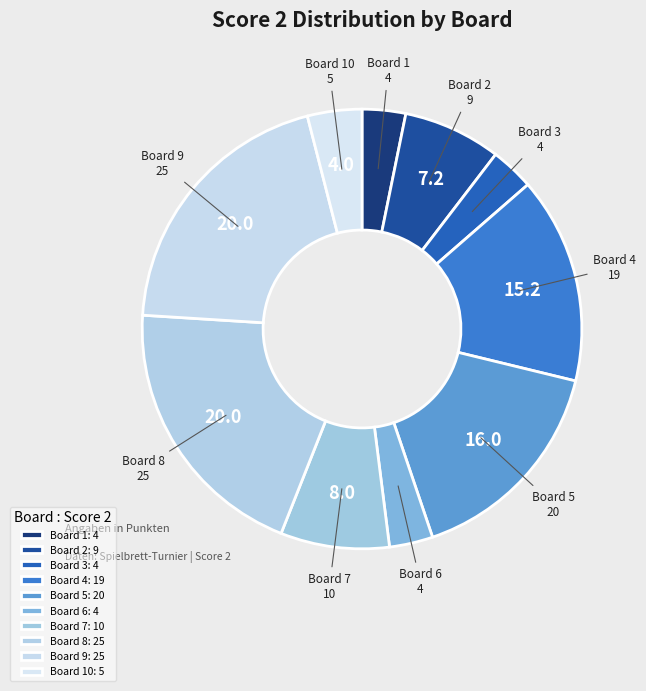

Is it true that Board 8 is 28% of the pie?

False